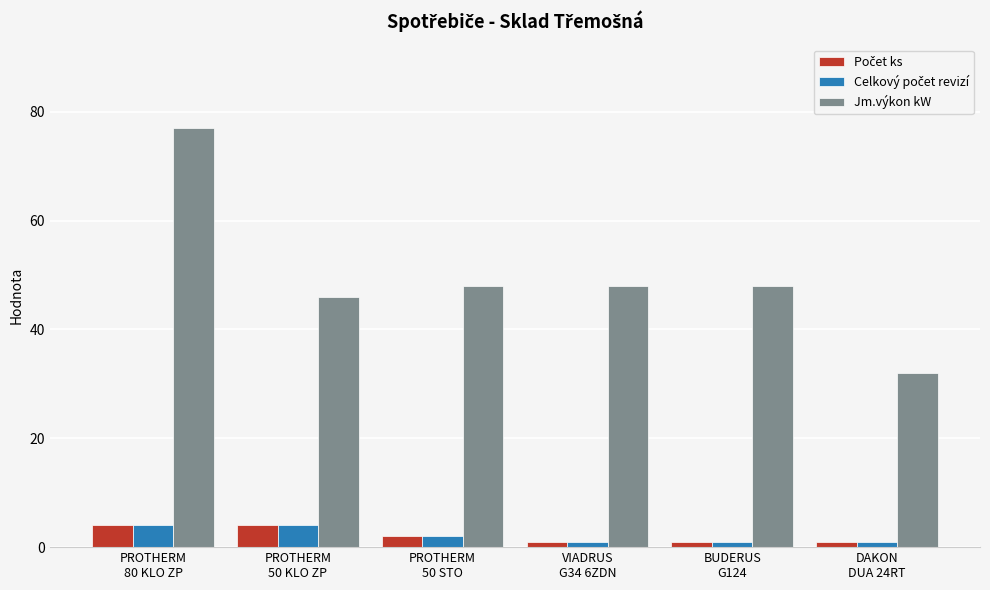

What is the label of the 5th bar from the right?

PROTHERM
50 KLO ZP